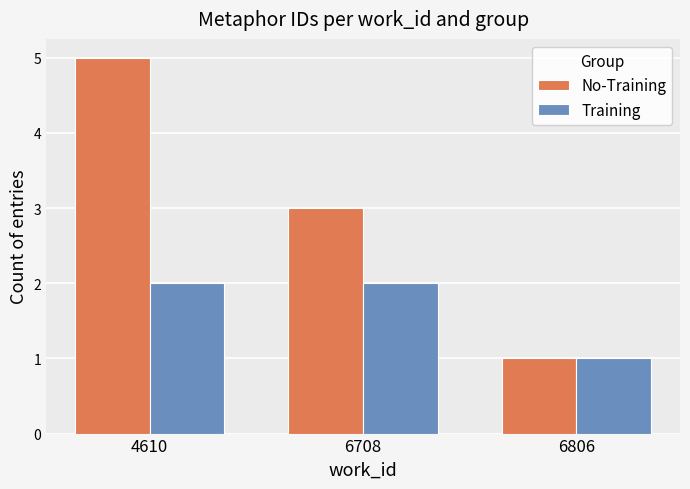

Are the bars grouped side by side (vs. stacked)?

Yes